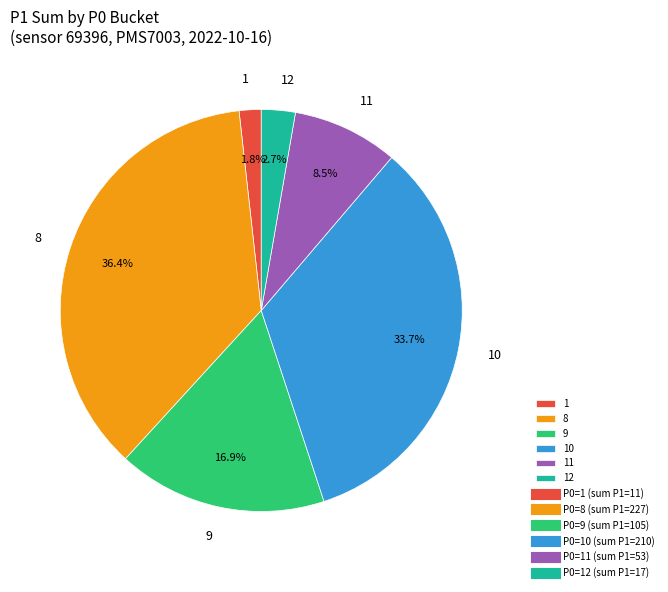

What portion of the pie excludes 12?

97.3%